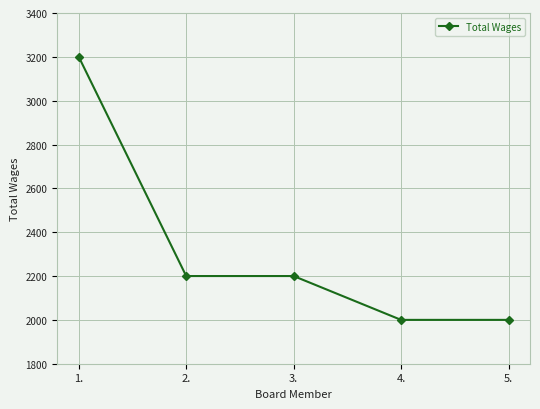

At which category does the chart reach its peak across all series?

1.